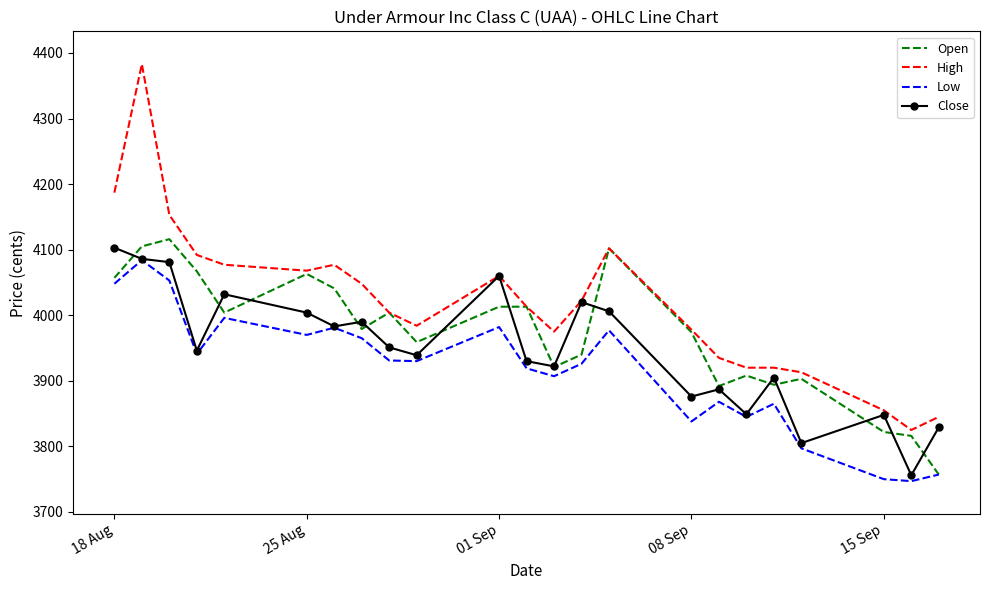

List the series in order of their overall mean, lowest first.

Low, Close, Open, High